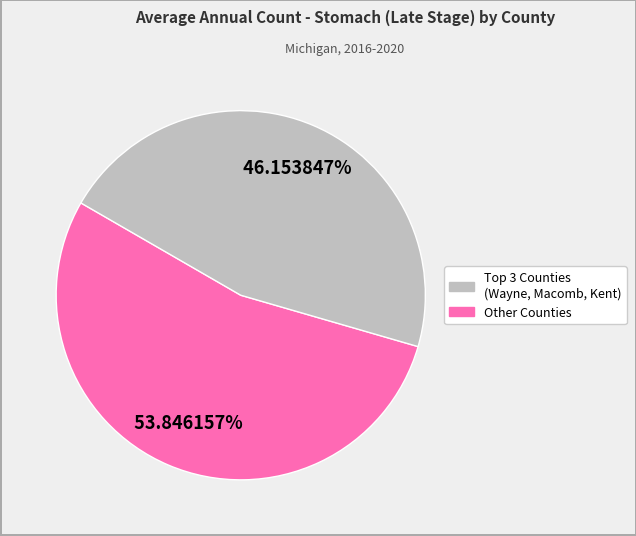

Does any single category account for the majority?

Yes